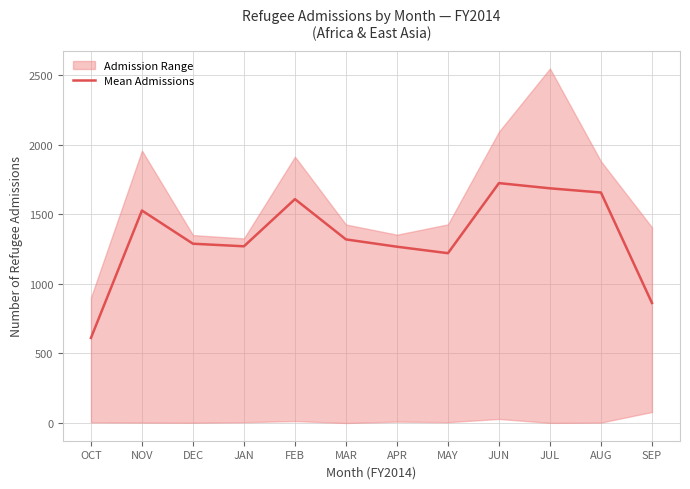

Reading left to right, transcribe all the data shown in this chart.

OCT=611.0	NOV=1526.5	DEC=1288.0	JAN=1269.5	FEB=1608.5	MAR=1319.0	APR=1266.5	MAY=1220.0	JUN=1723.5	JUL=1686.0	AUG=1656.0	SEP=862.5